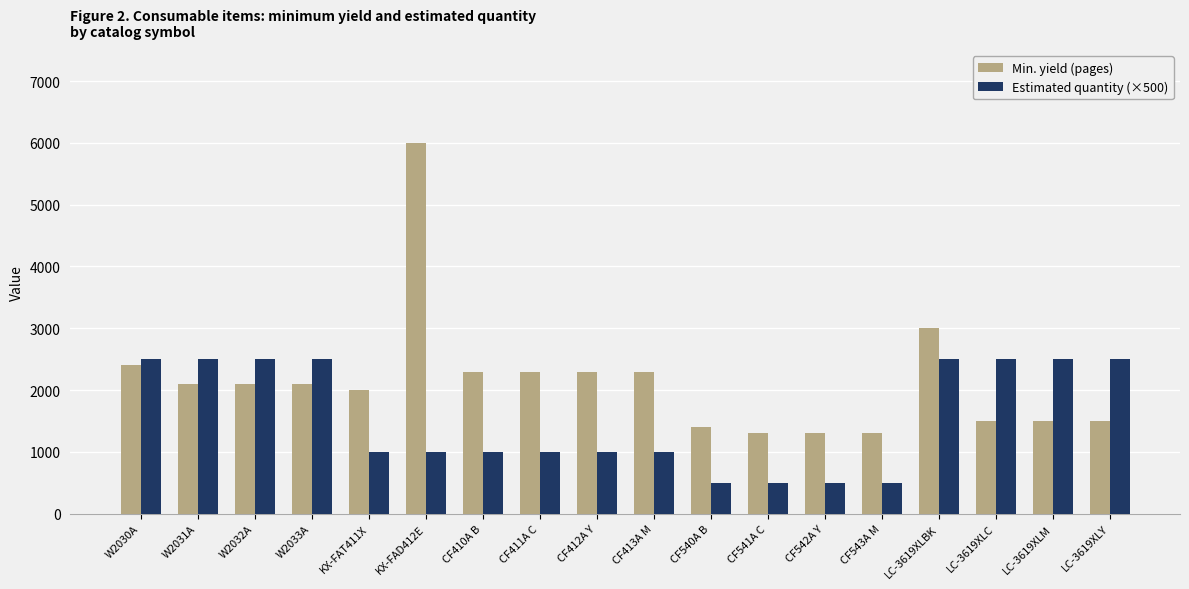

The Estimated quantity (×500) series shows 500 at CF543A M. True or false?

True